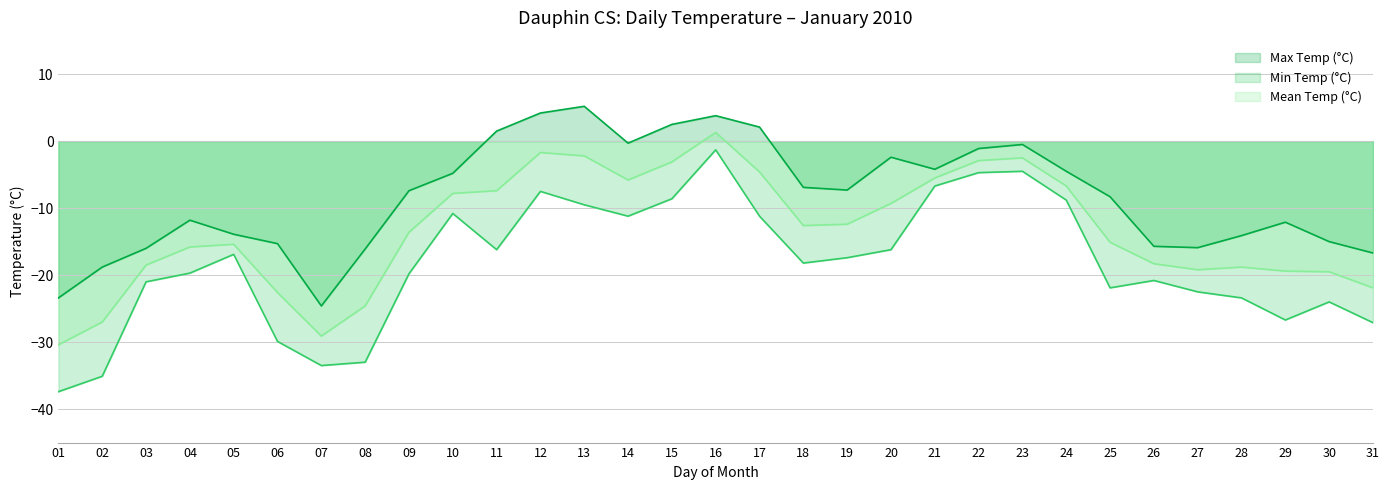

Is it true that Mean Temp (°C) equals -18.3 at 26?

True